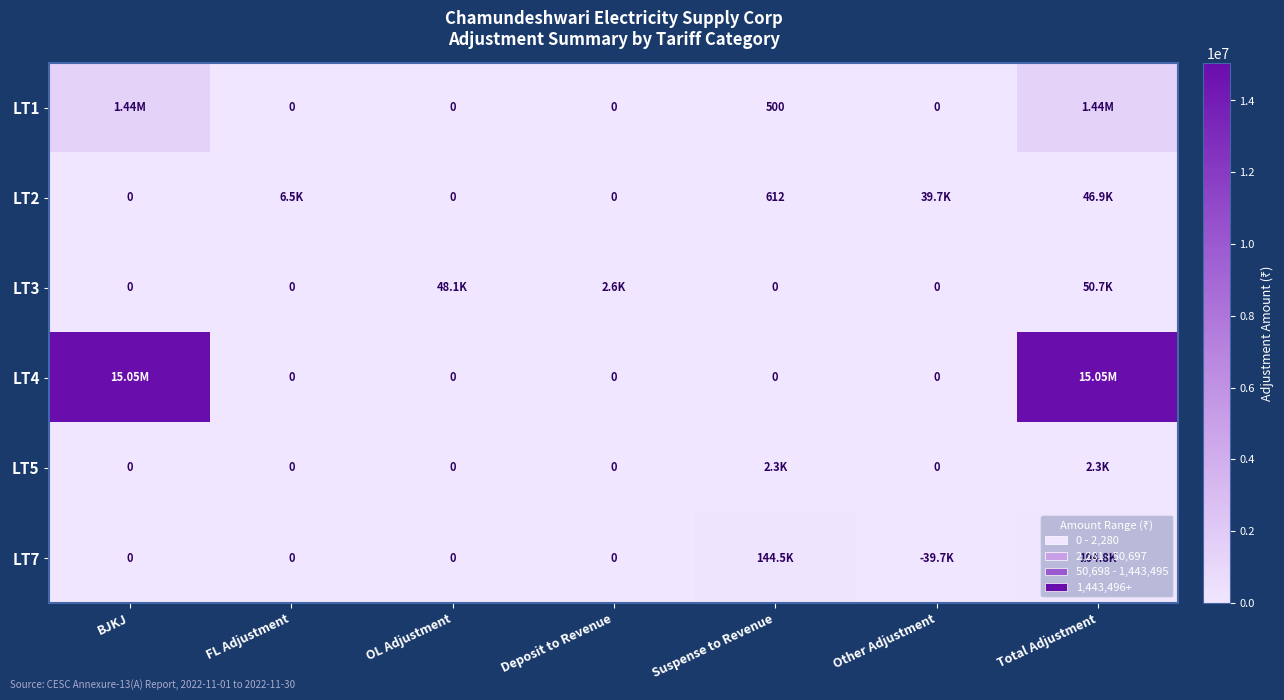

Which has a higher value, Suspense to Revenue or OL Adjustment?

Suspense to Revenue